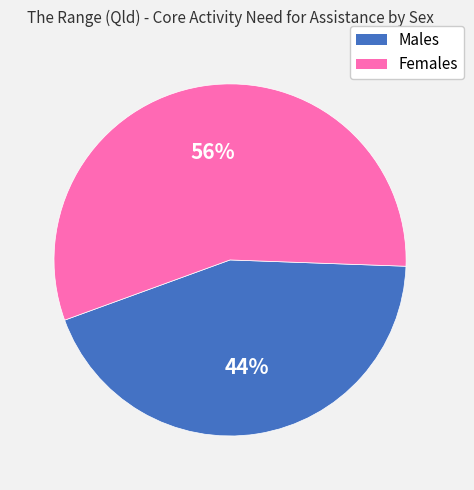

To the nearest percent, what percentage of the pie is Females?

56%